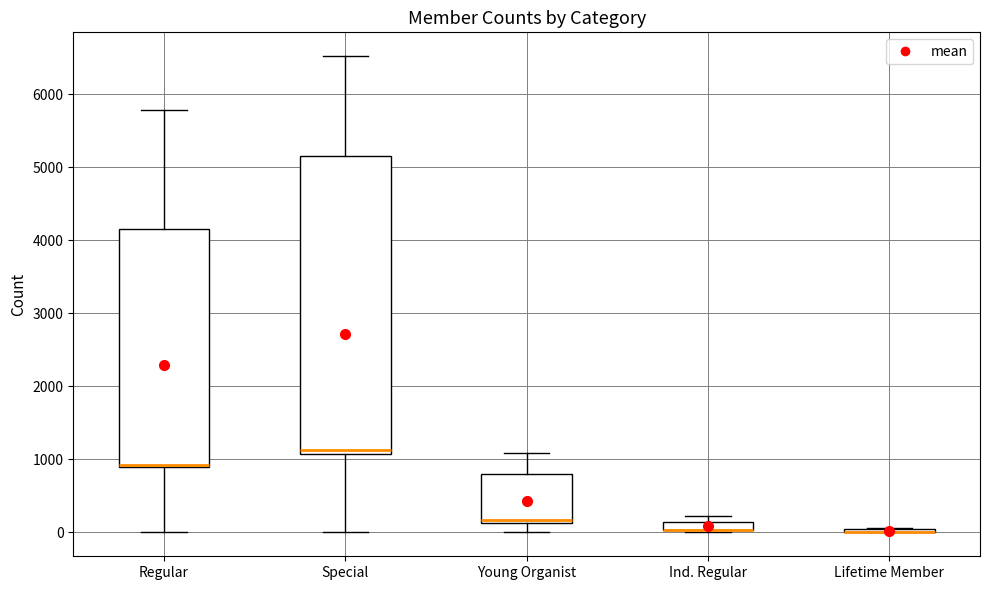

Which box is the tallest, from its lower edge to its upper edge?

Special